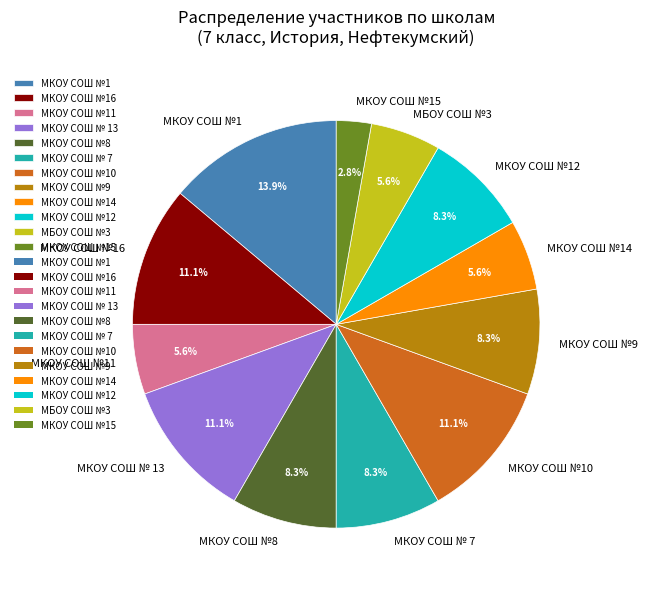

How many slices are in this pie chart?

12